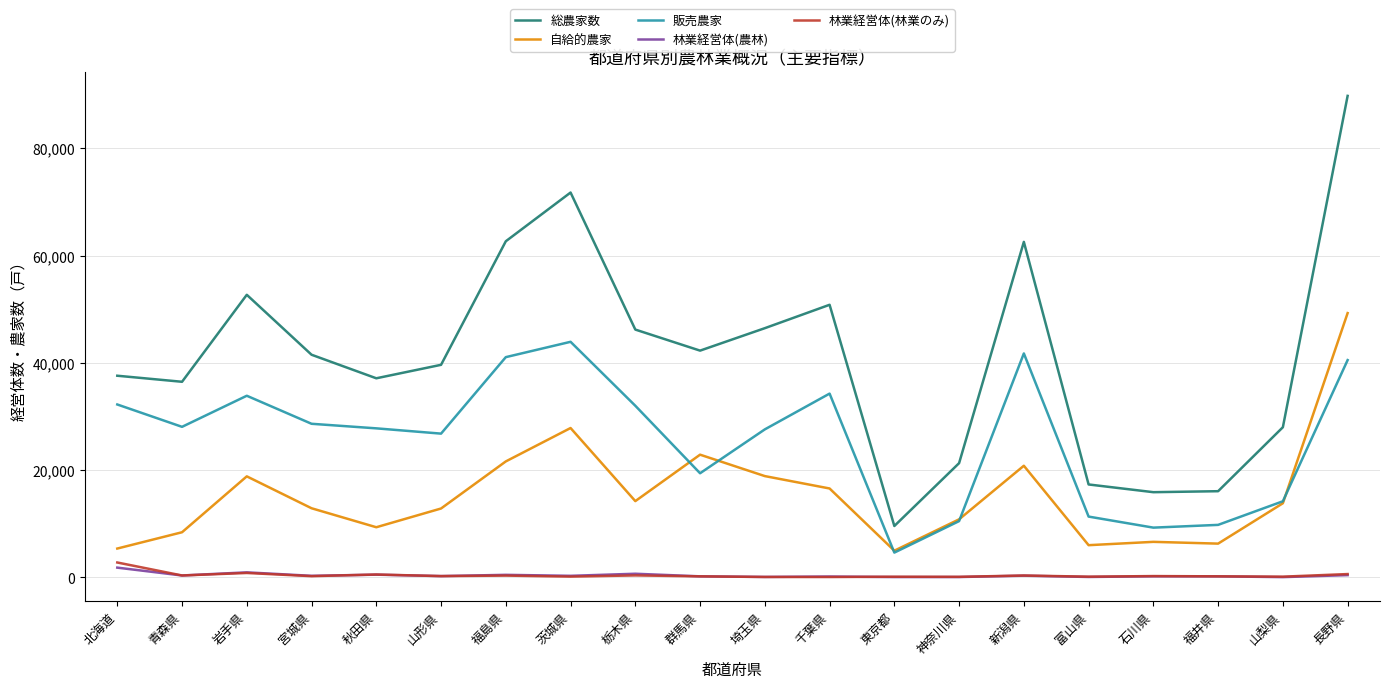

In 林業経営体(農林), how many points are higher than both neighbors (excluding endpoints)?

7